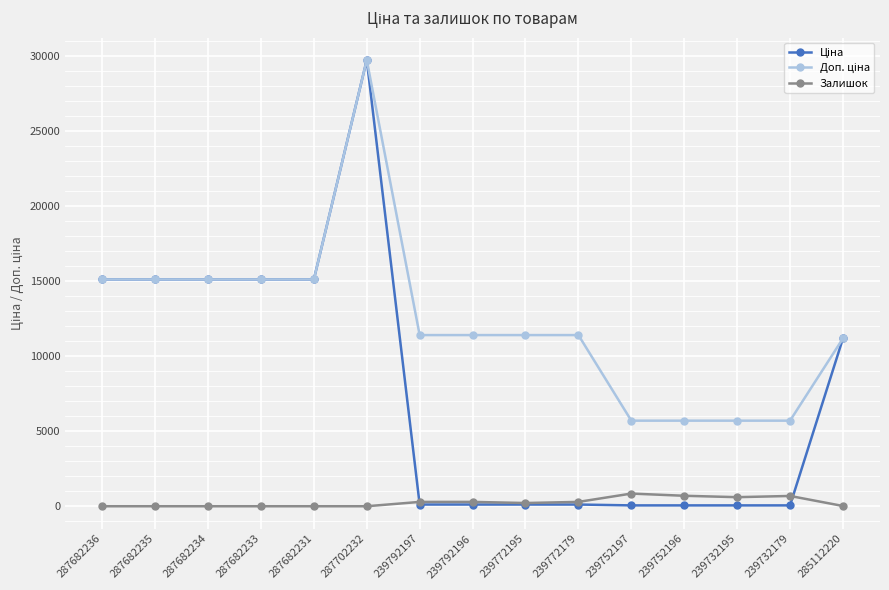

Does the chart display data point markers on the line(s)?

Yes